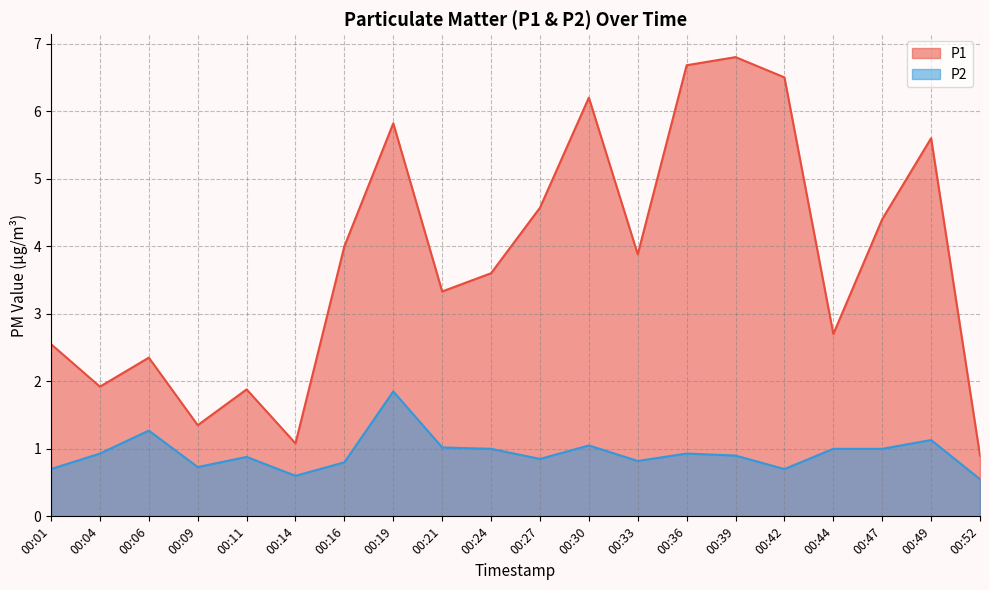

True or false: P2 and P1 intersect in this chart.

False